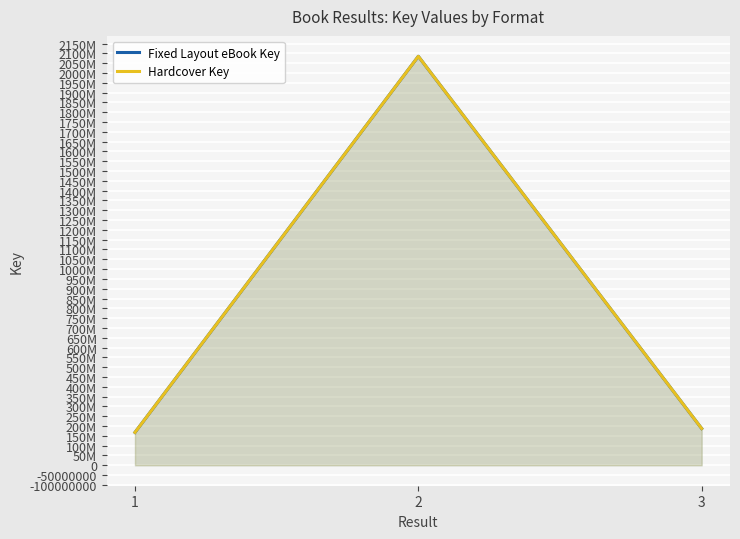

Is the value of Hardcover Key at 3 greater than the value of Fixed Layout eBook Key at 2?

No